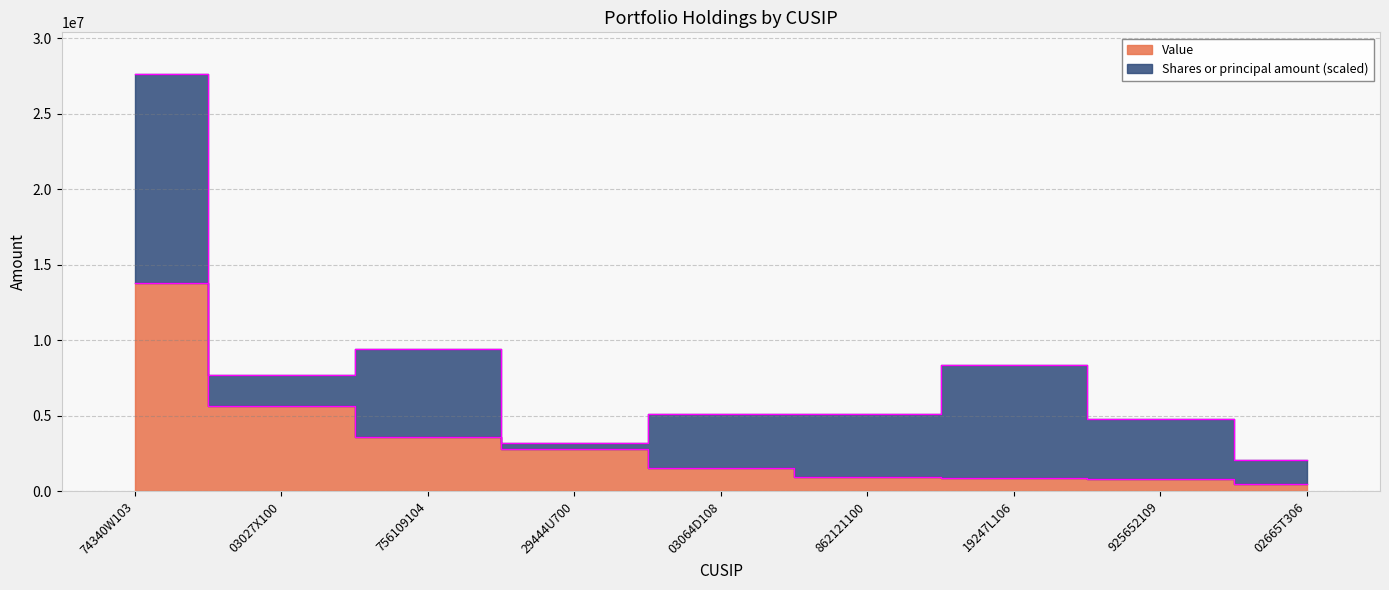

How many data points does each series have?

9